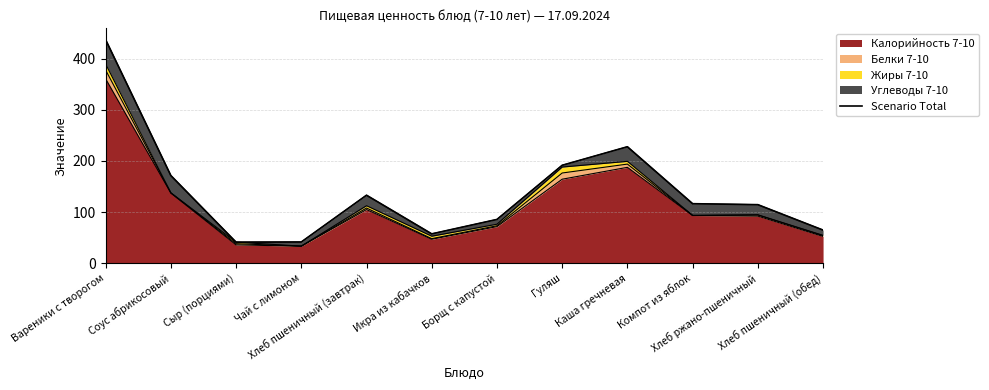

True or false: the data shows 65.0 at Чай с лимоном.

False